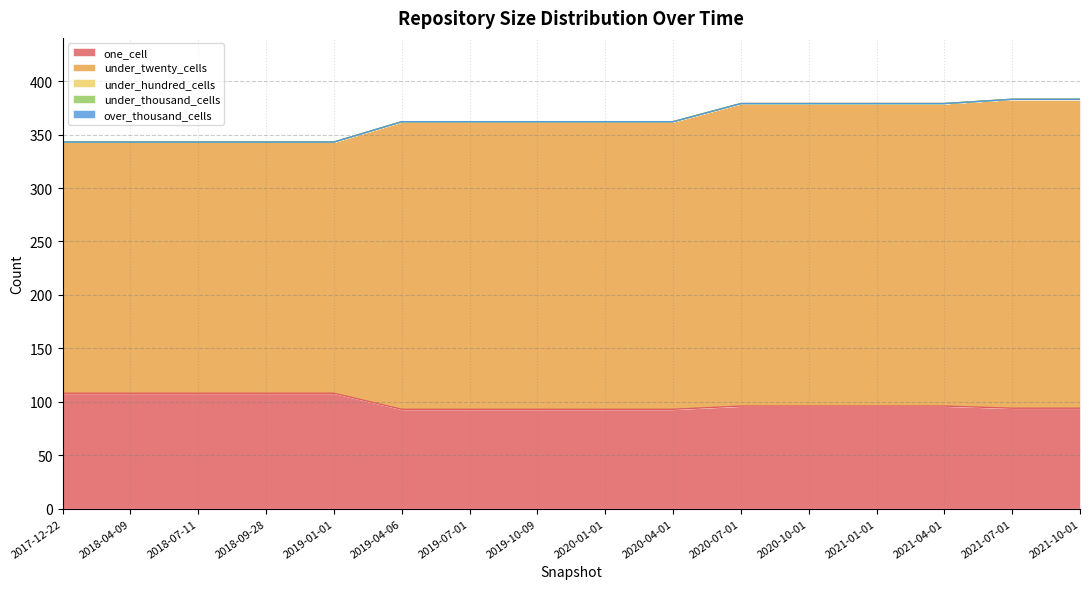

Is it true that under_twenty_cells equals 235 at 2018-09-28?

True